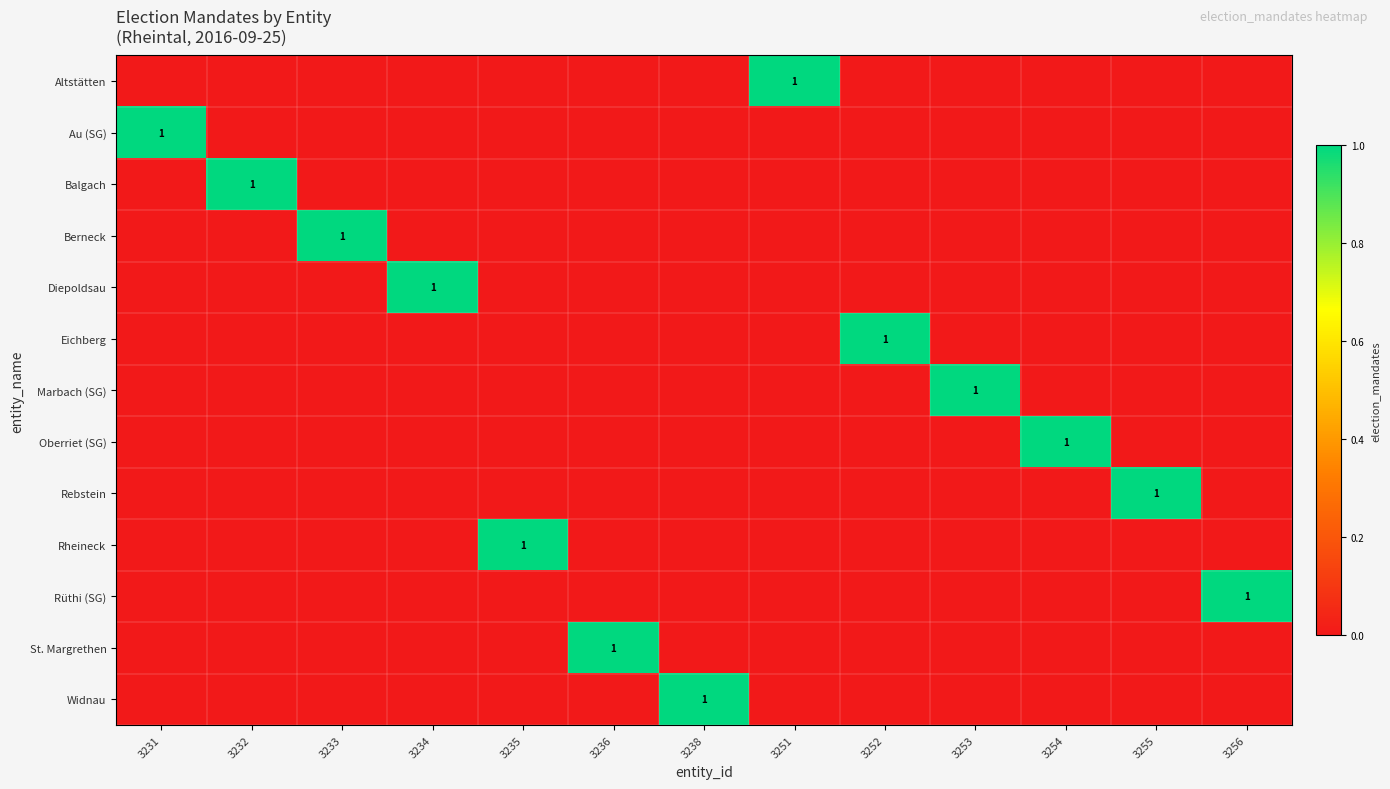

Is it true that St. Margrethen equals 1 at 3236?

True